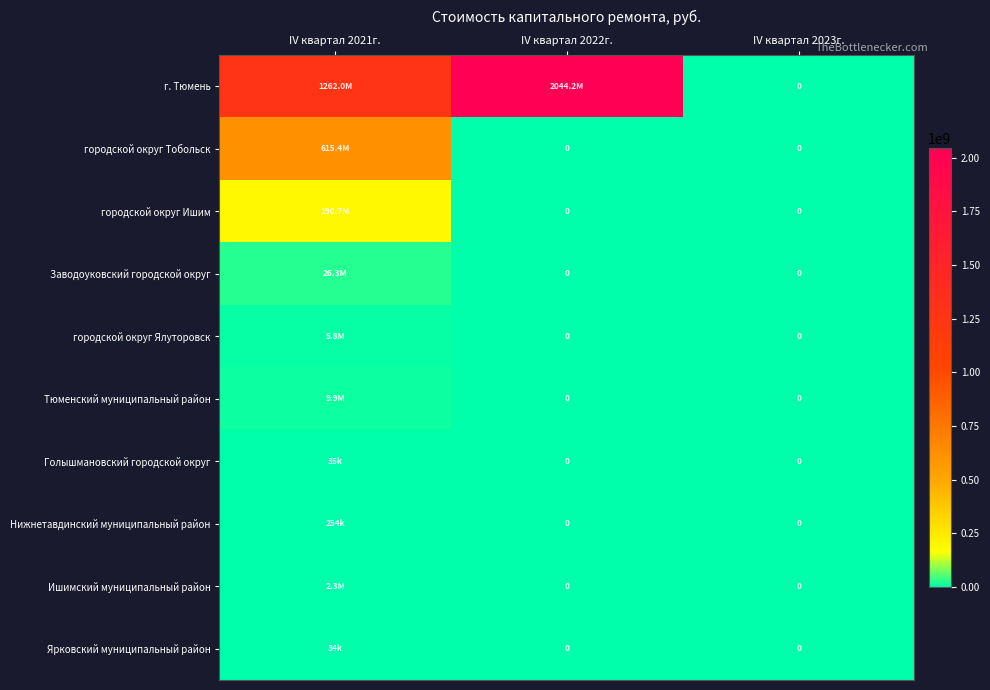

What is the difference between the Ярковский муниципальный район values at IV квартал 2021г. and IV квартал 2023г.?

33771.9